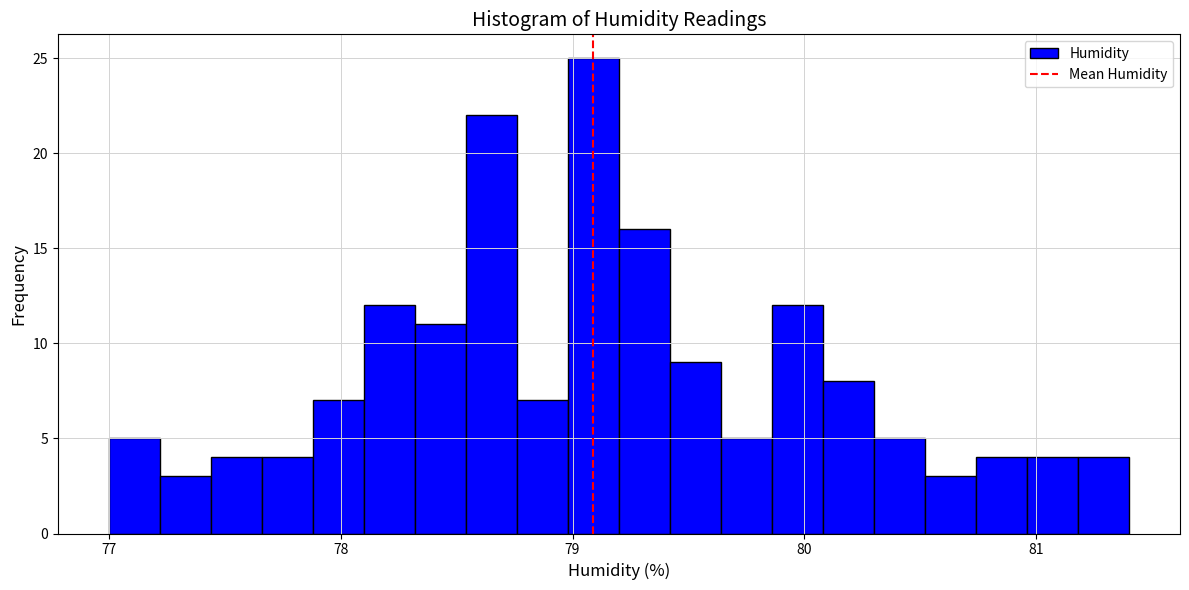

Around what value on the x-axis is the tallest bar? Give the approximate position of its centre, as read against the axis.

79.1